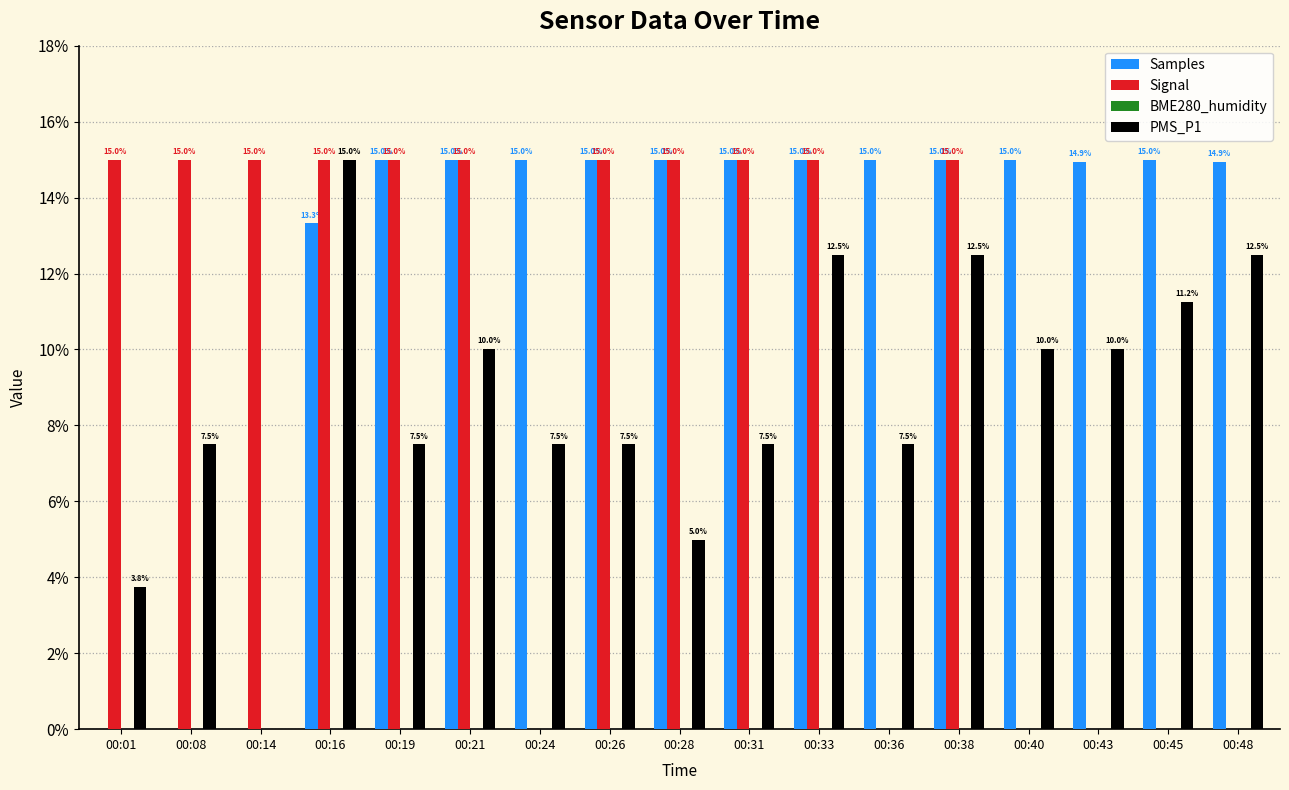

Which category has the highest value in the PMS_P1 series?

00:16